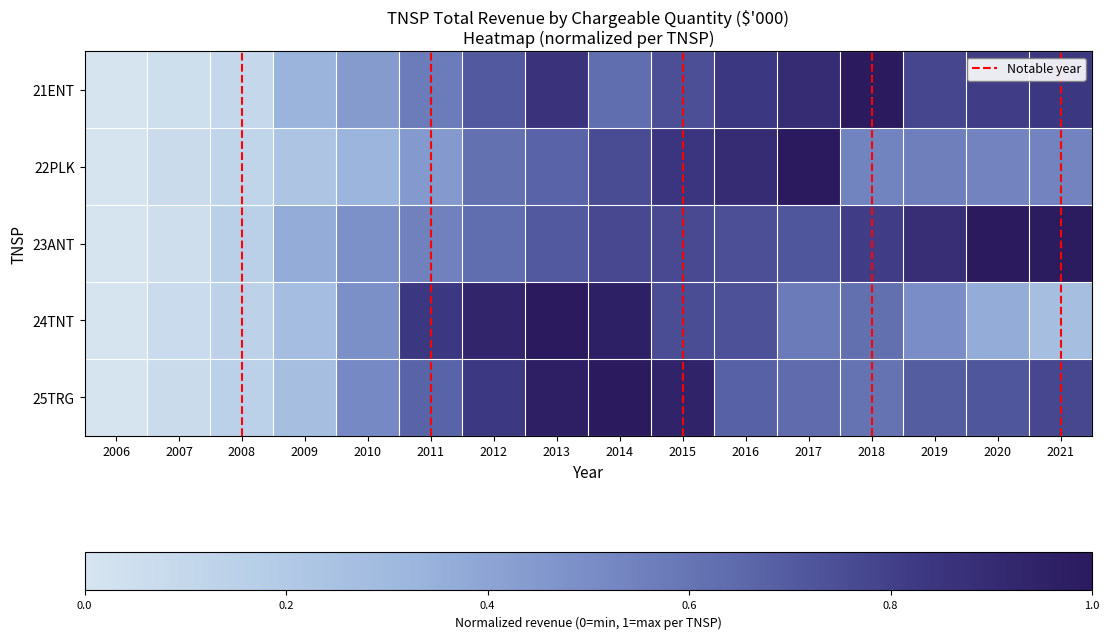

What is the difference between the second highest and minimum values in the 25TRG series?

1.0